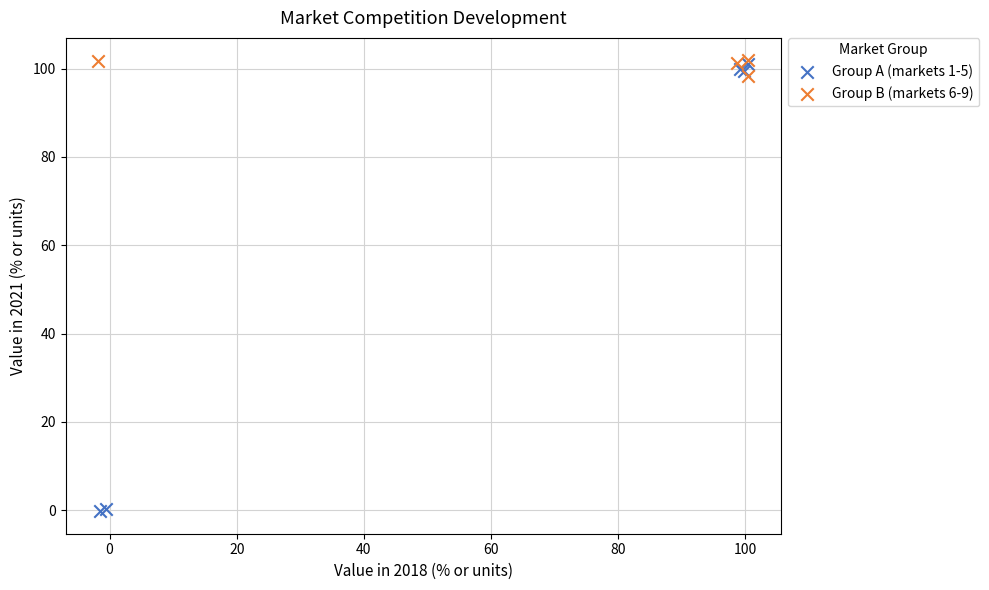

Which series reaches the minimum Y coordinate?

Group A (markets 1-5)